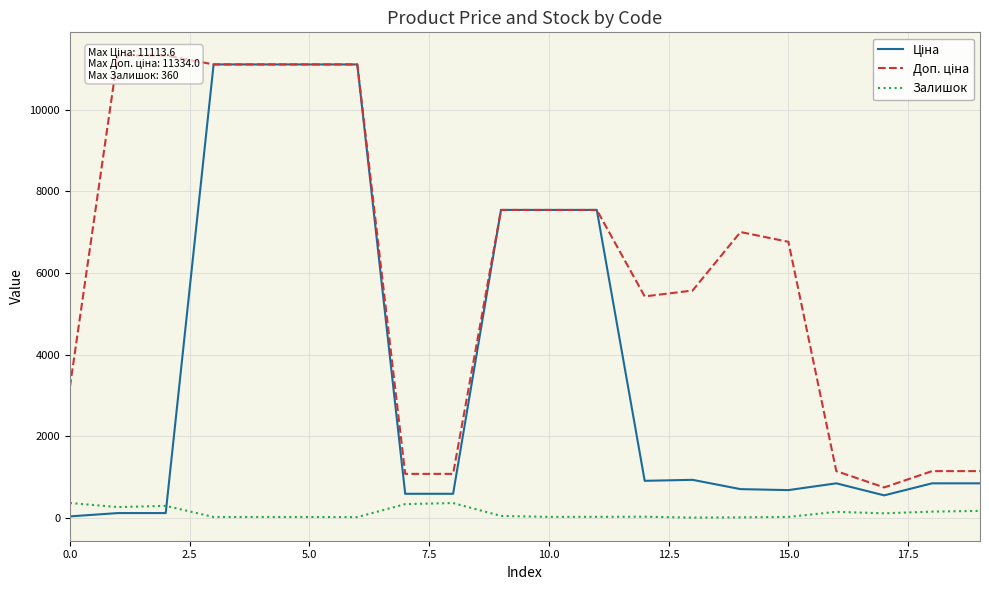

The Залишок series shows 360.0 at 0.0. True or false?

True